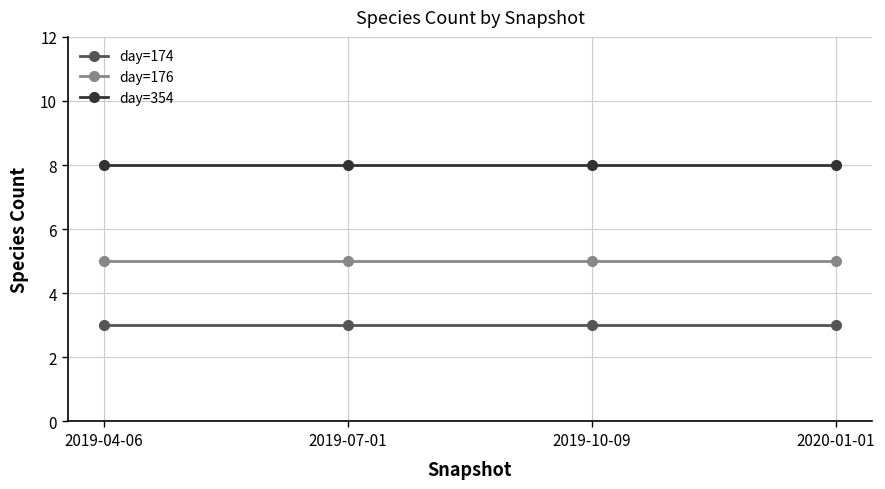

Which series has the largest total across all categories?

day=354